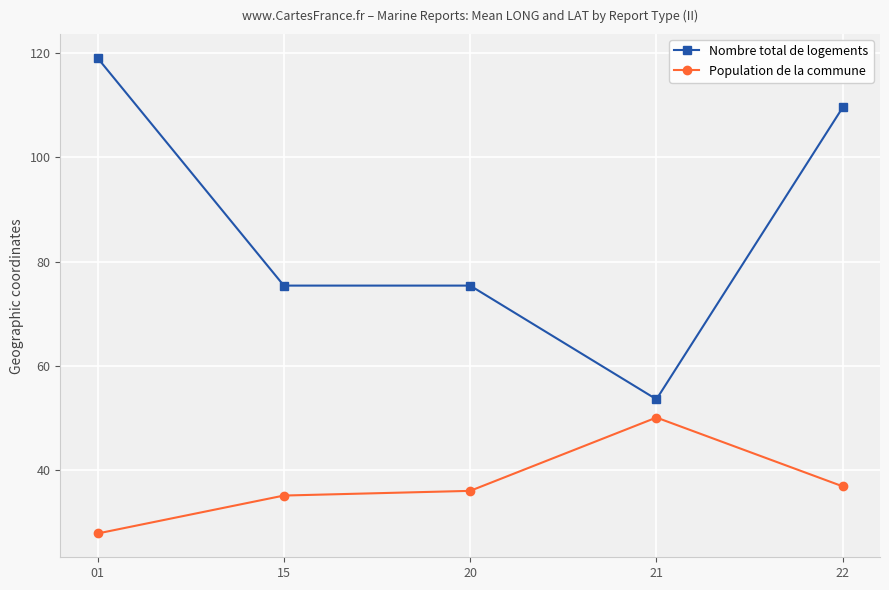

How many lines are shown in the chart?

2